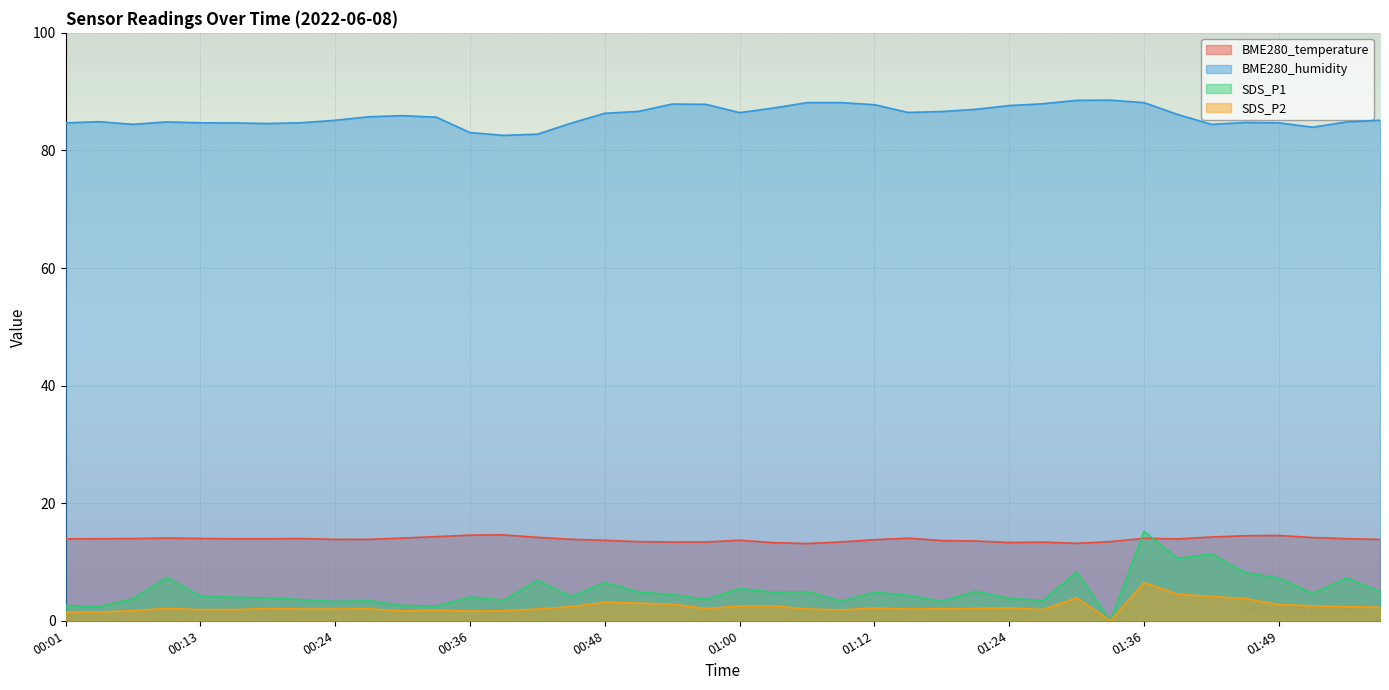

What is the value of the SDS_P2 point at the 10th from the left?

2.0